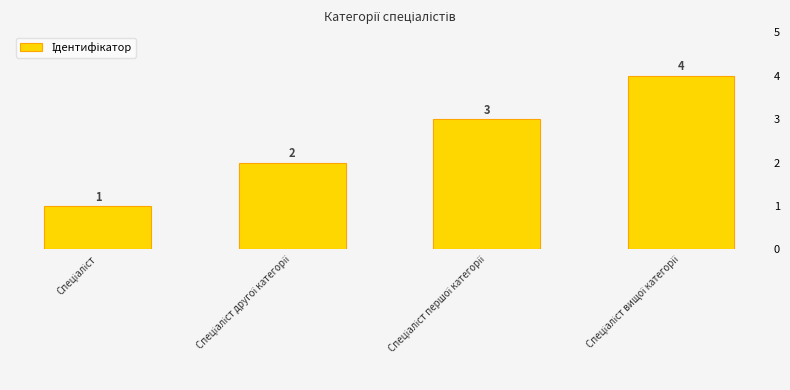

What is the minimum value shown in the chart?

1